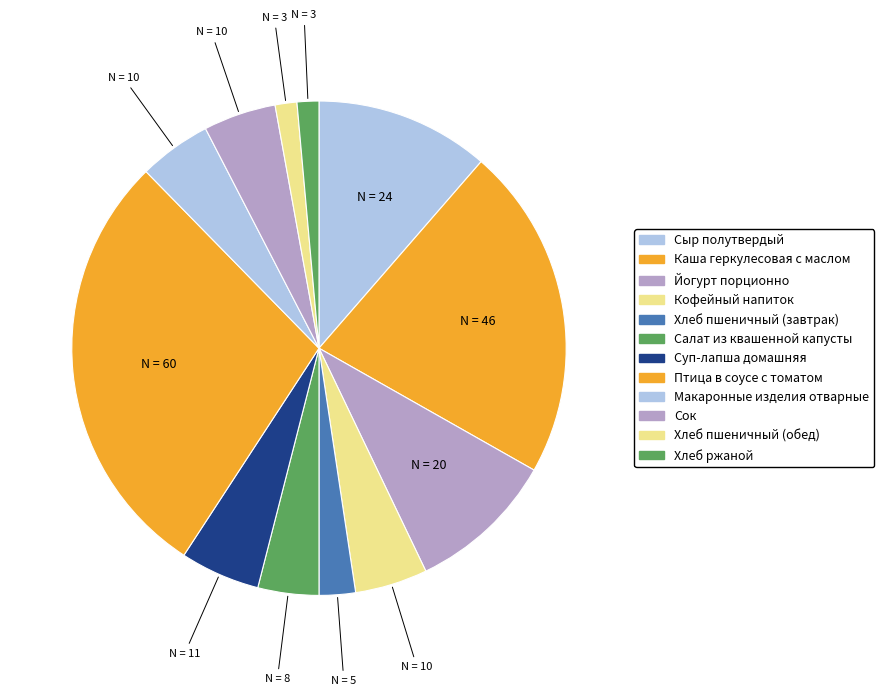

The Птица в соусе с томатом slice represents 28% of the pie. True or false?

True